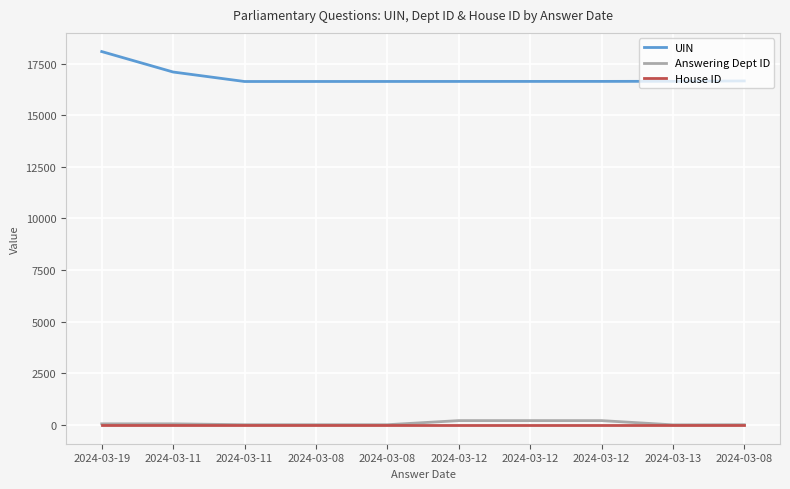

True or false: Answering Dept ID has more than 1 interior local peaks.

False